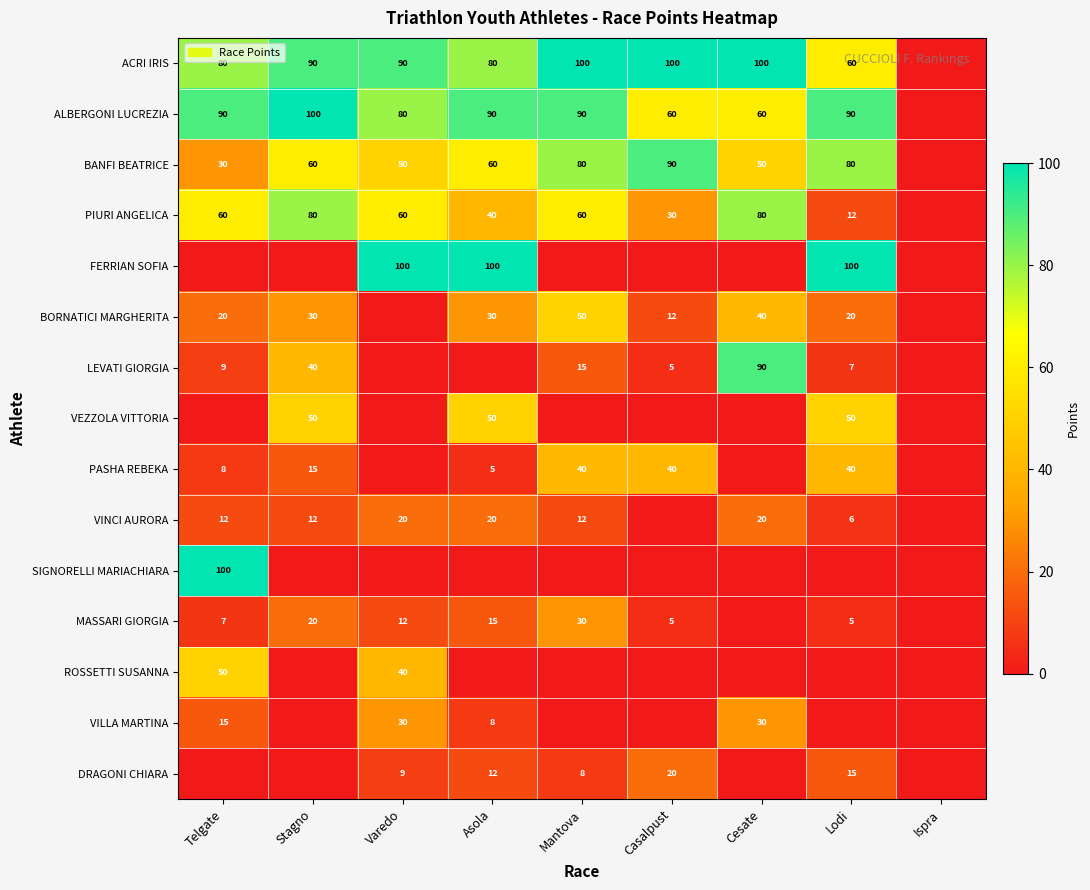

True or false: VINCI AURORA has a value of 20 at Varedo.

True